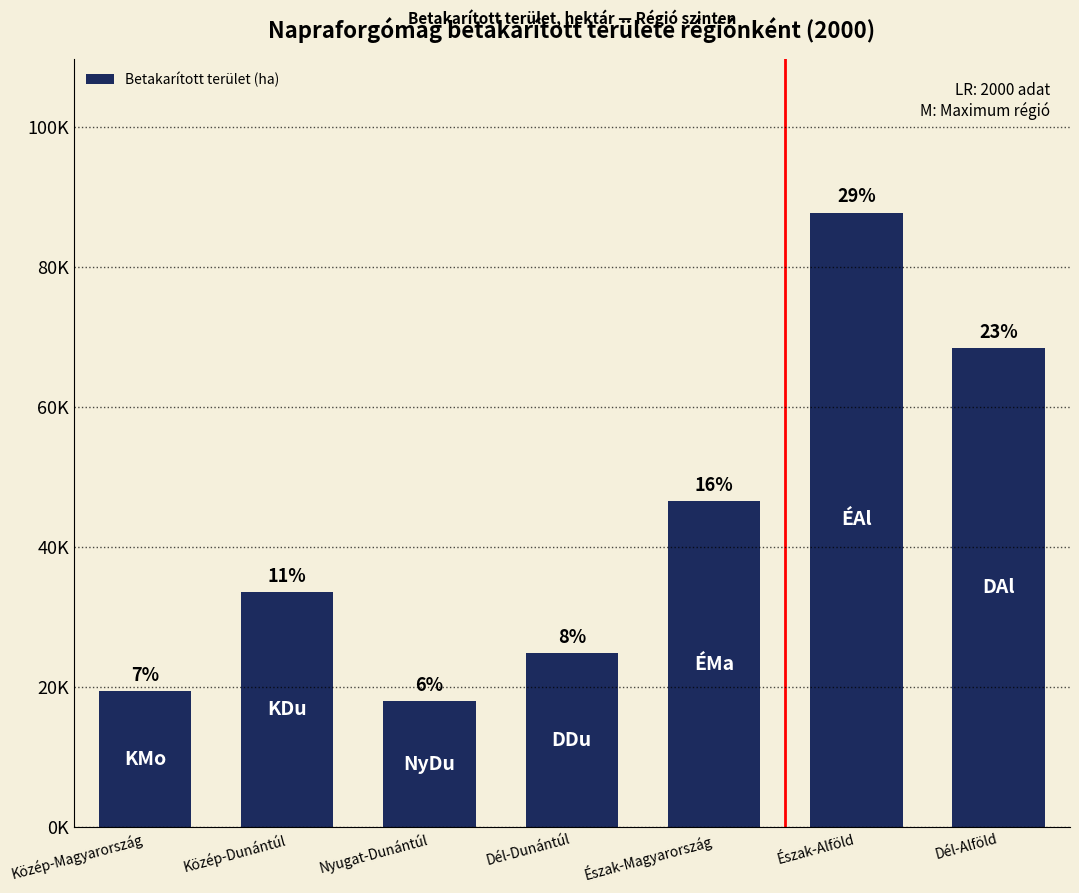

Does the chart contain any negative values?

No